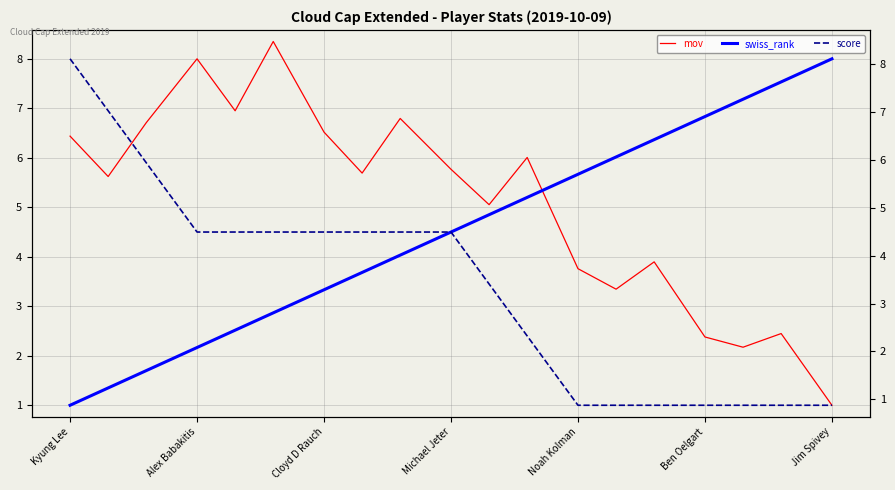

True or false: score and swiss_rank intersect in this chart.

False